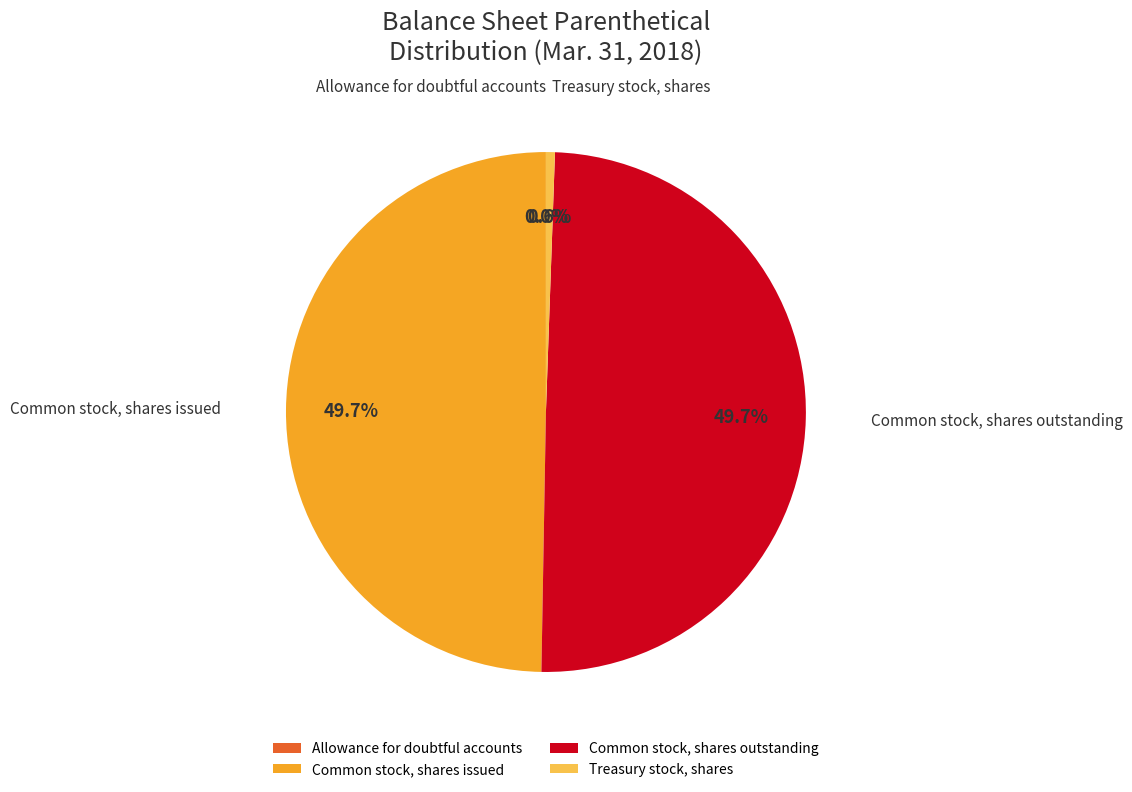

Does Treasury stock, shares represent more than half of the total?

No